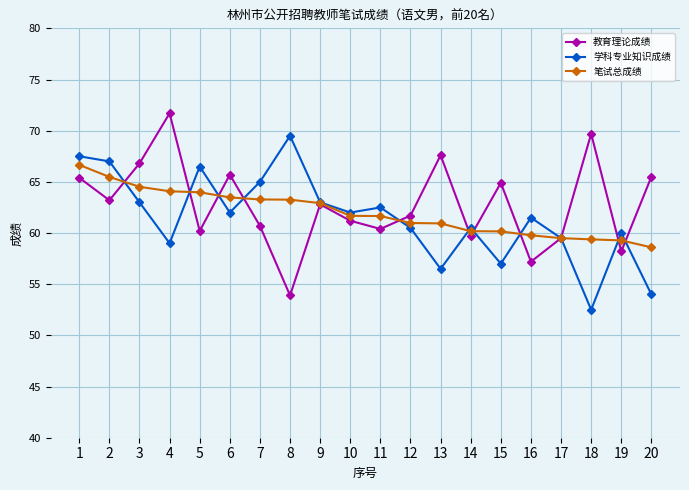

Is it true that 学科专业知识成绩 equals 54.0 at 20?

True